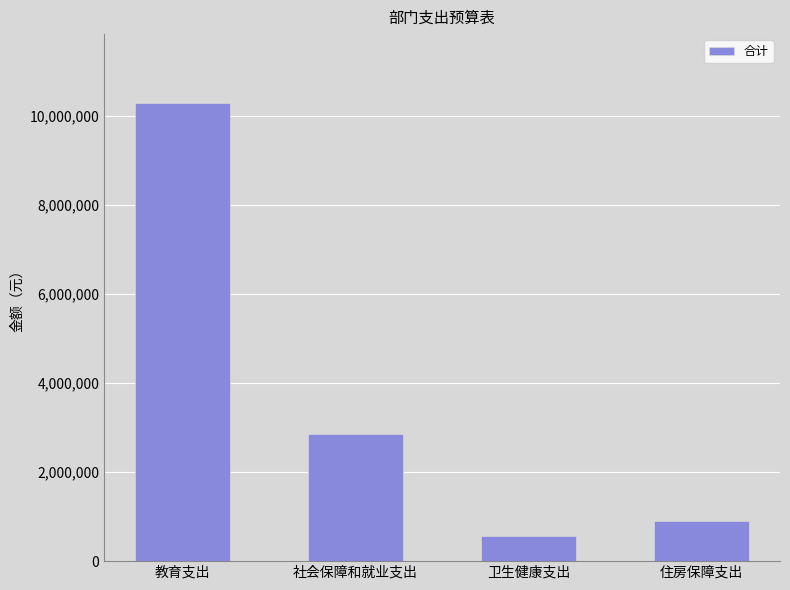

What is the smallest value displayed?

575788.7